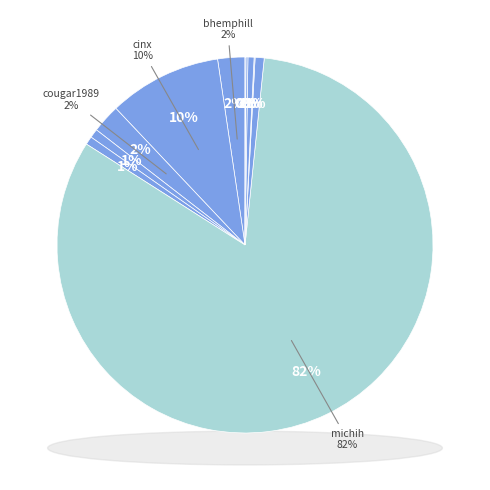

What is the majority slice?

michih